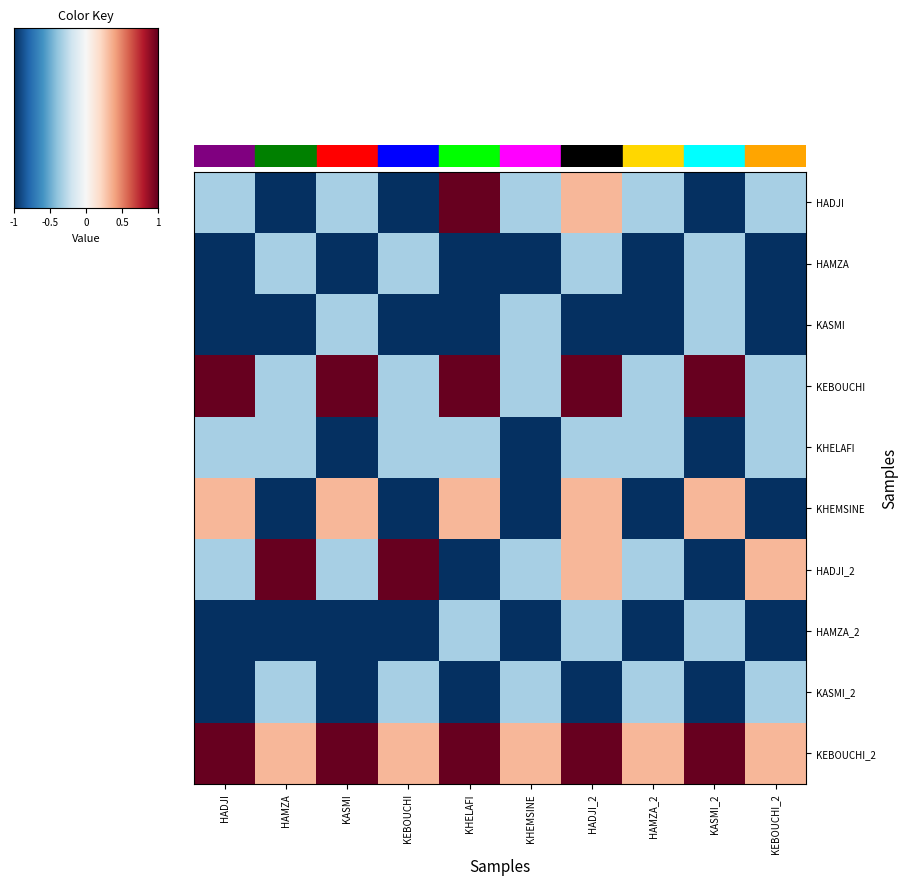

Which label corresponds to the largest value in the chart?

KHELAFI